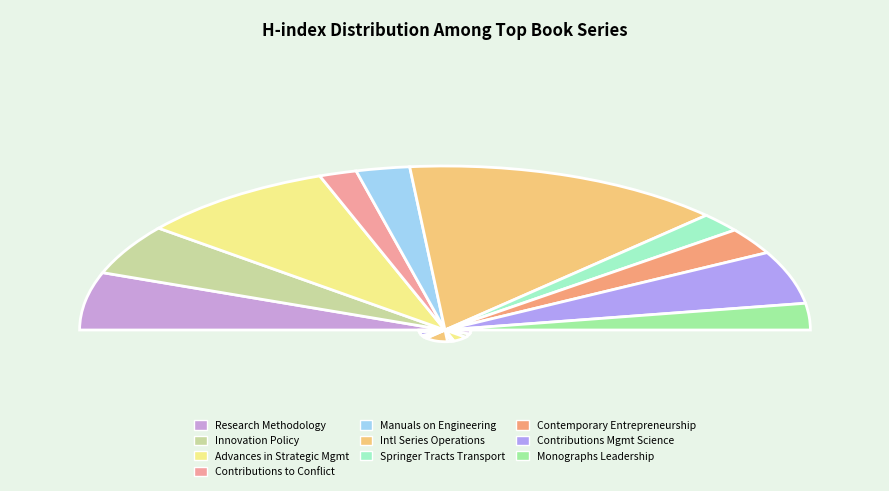

How many slices are in this pie chart?

10